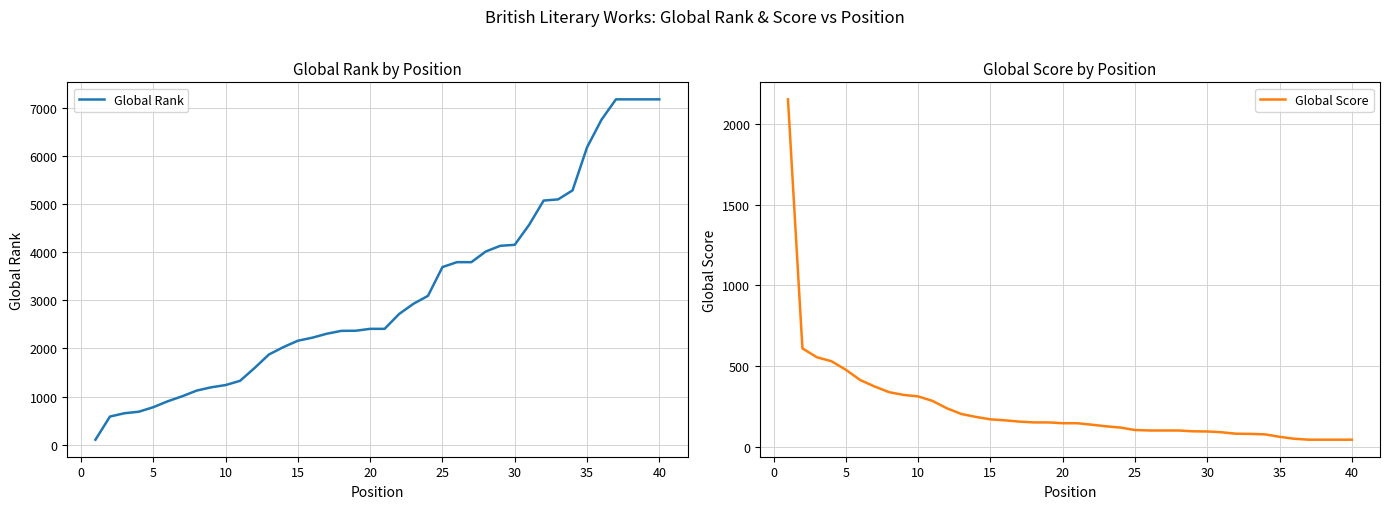

List the series in order of their overall mean, highest first.

Global Rank, Global Score